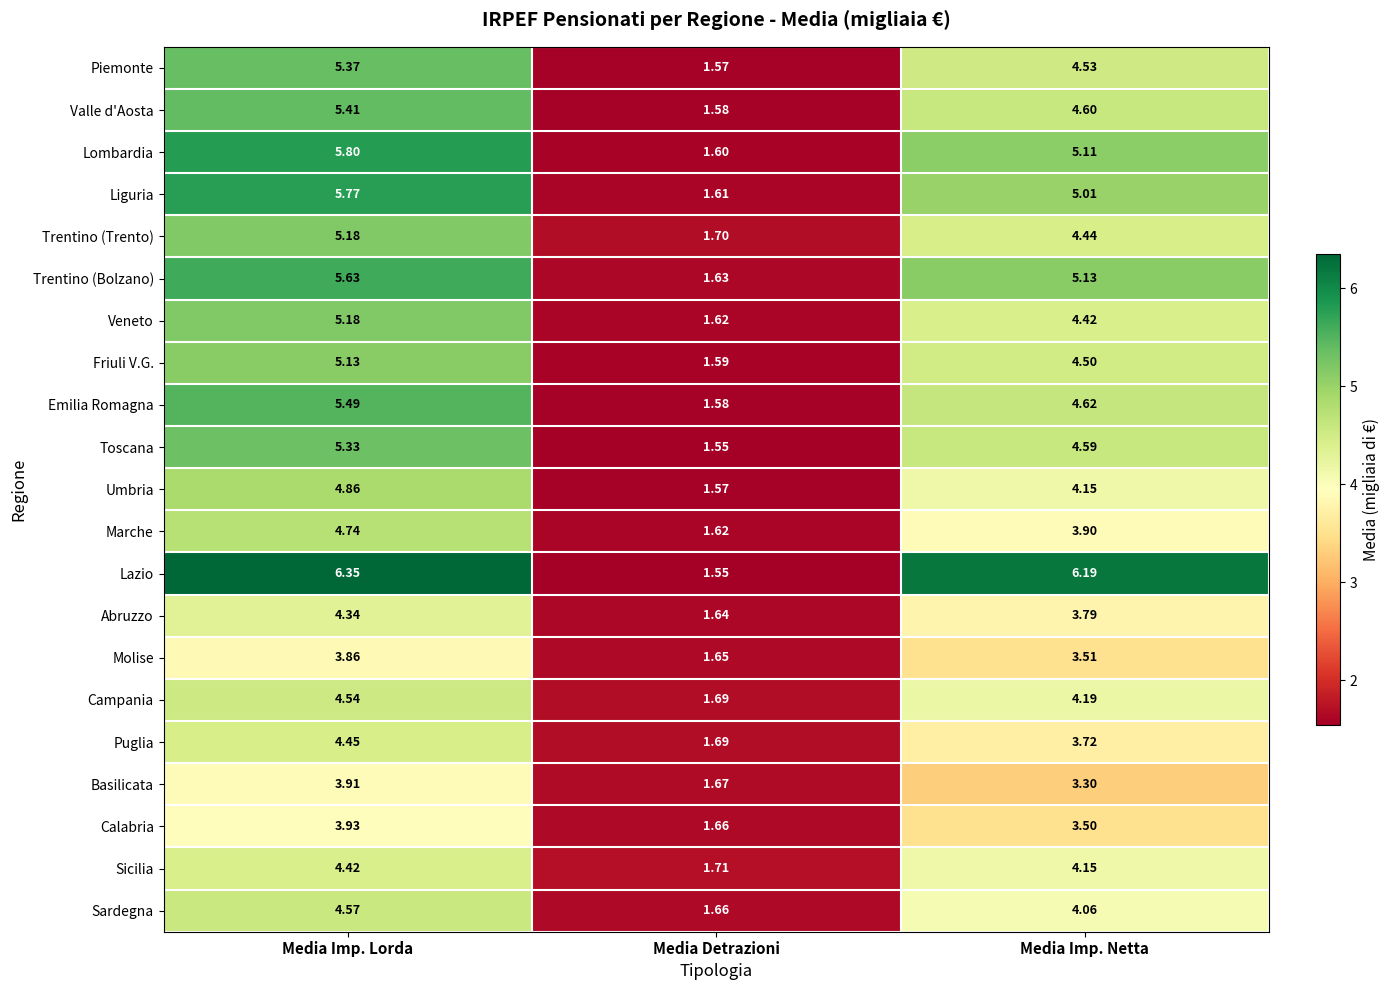

How many values in the Abruzzo series are below 3?

1